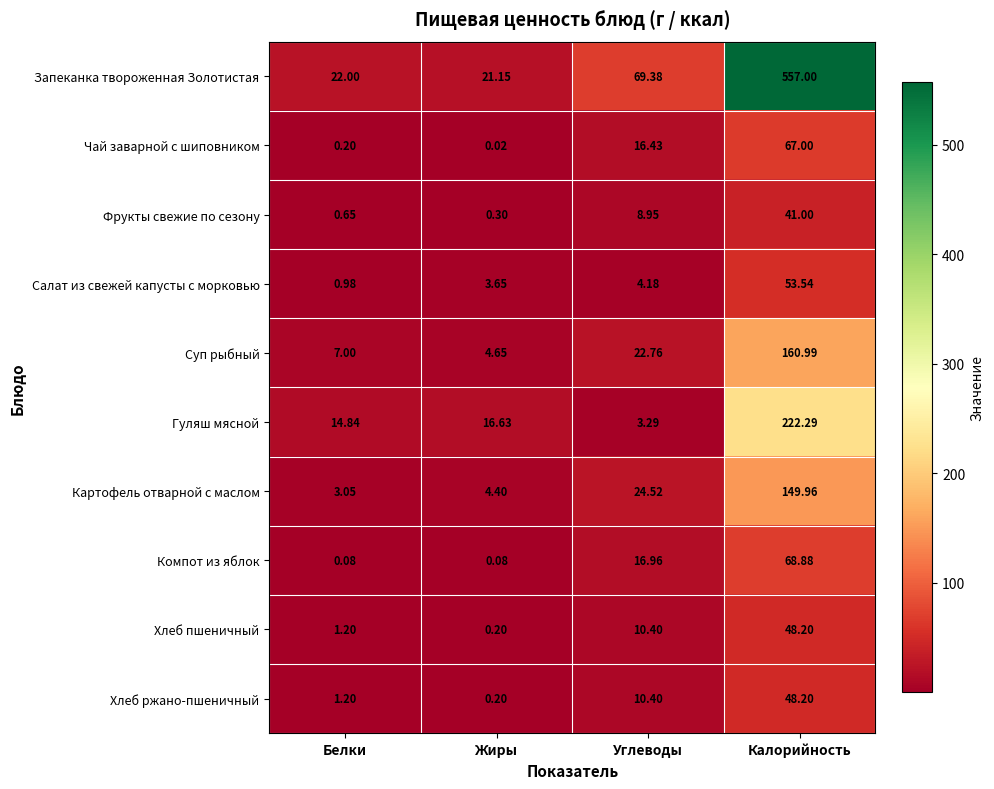

Which series changed the most between Белки and Углеводы?

Запеканка твороженная Золотистая